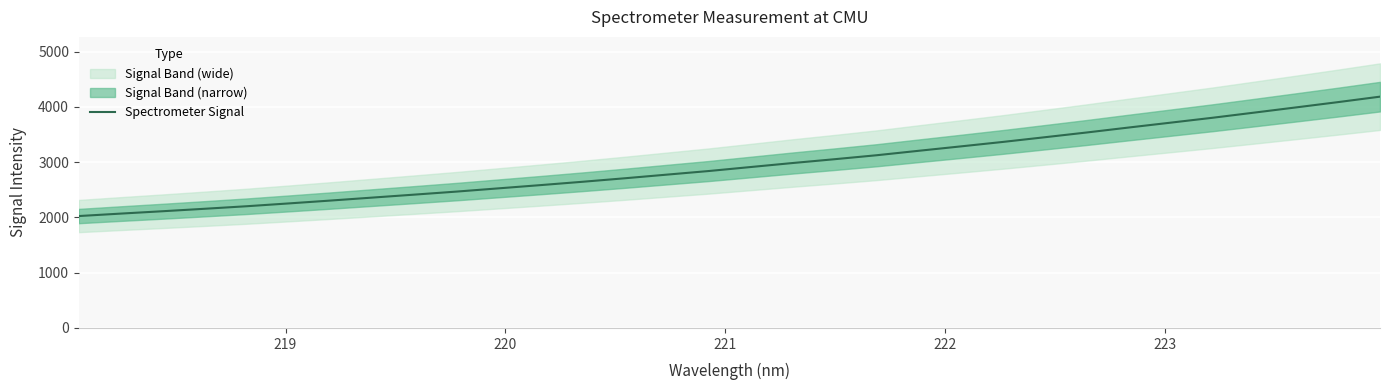

What is the highest value of the Spectrometer Signal series?

4187.1